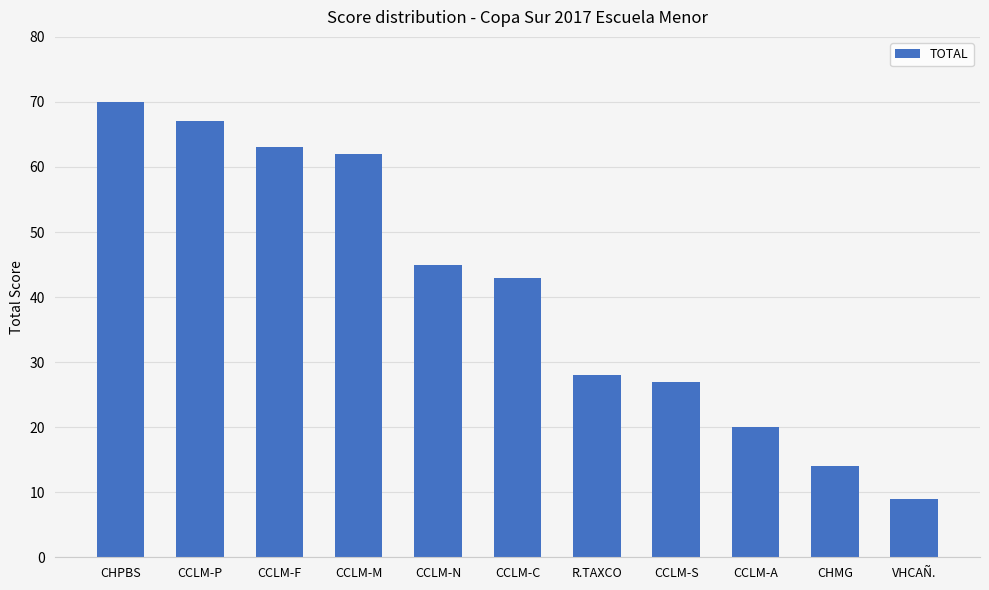

What is the value of the 10th bar from the left?

14